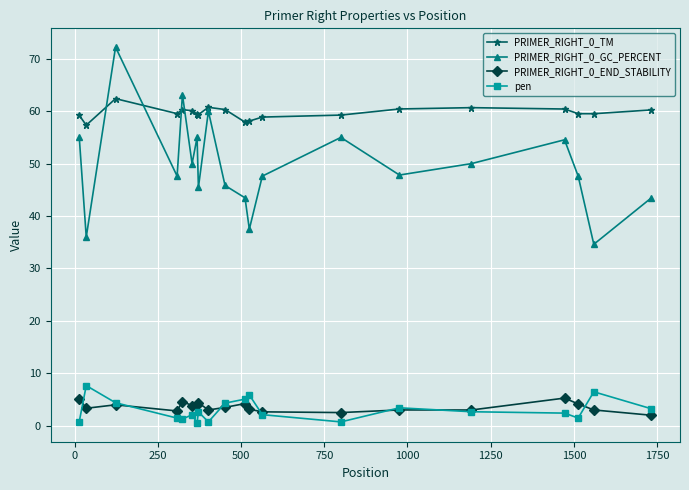

At how many categories does at least one series exceed 56?

20